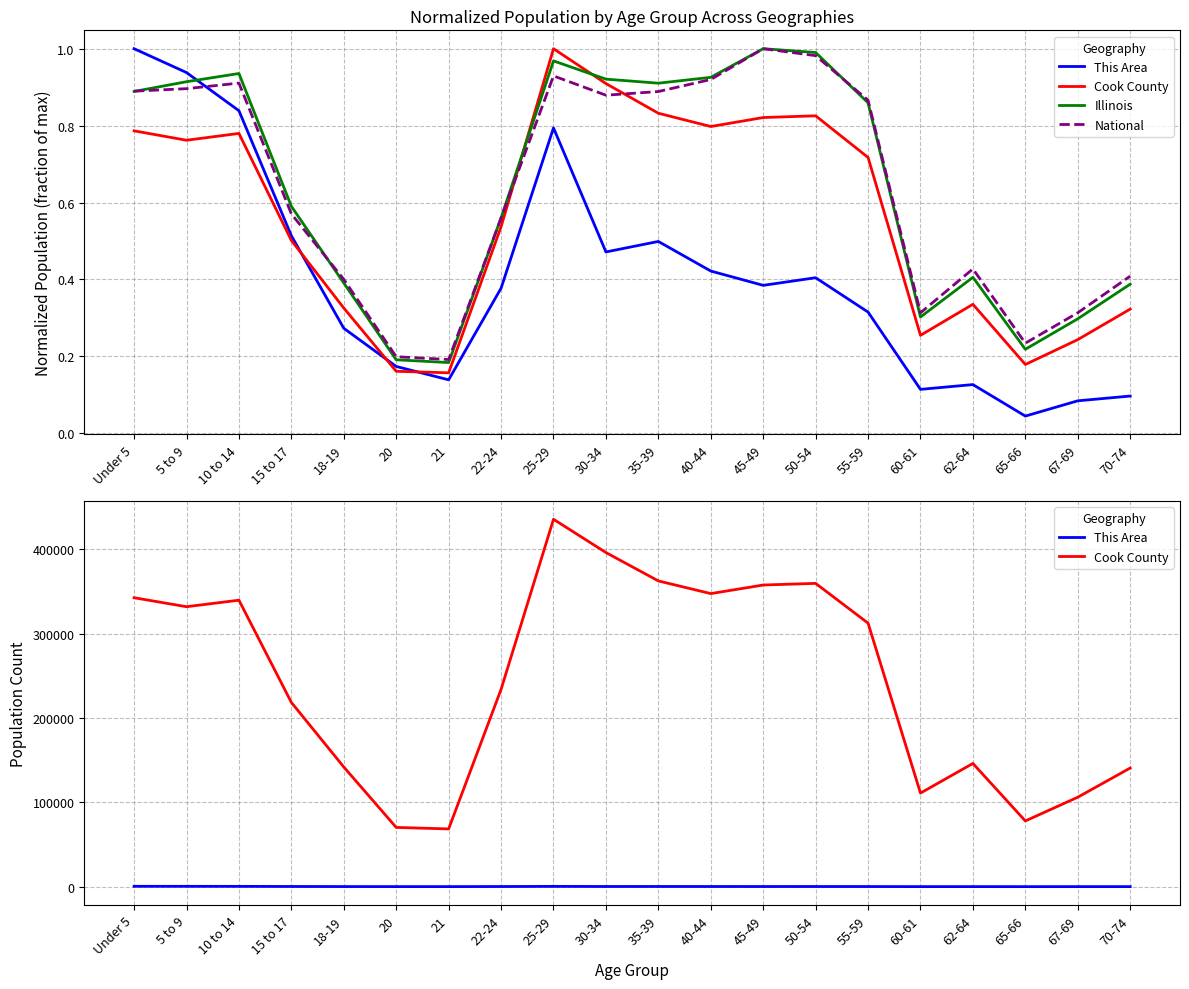

Reading left to right, list all the values displayed in this chart.

This Area: 403.0	378.0	338.0	207.0	110.0	70.0	56.0	152.0	320.0	190.0	201.0	170.0	155.0	163.0	127.0	46.0	51.0	18.0	34.0	39.0
Cook County: 342493.0	331837.0	339576.0	218374.0	141816.0	70195.0	68431.0	233877.0	435510.0	396053.0	362415.0	347380.0	357556.0	359507.0	312366.0	110913.0	146047.0	77882.0	106025.0	140614.0
Illinois: 0.9	0.9	0.9	0.6	0.4	0.2	0.2	0.6	1.0	0.9	0.9	0.9	1.0	1.0	0.9	0.3	0.4	0.2	0.3	0.4
National: 0.9	0.9	0.9	0.6	0.4	0.2	0.2	0.6	0.9	0.9	0.9	0.9	1.0	1.0	0.9	0.3	0.4	0.2	0.3	0.4